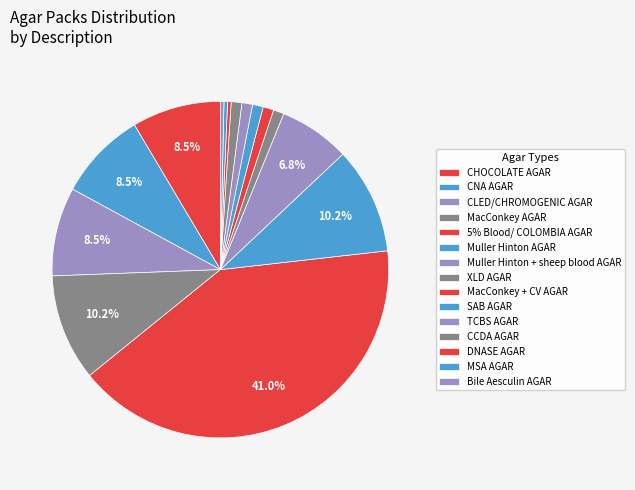

How many segments does this pie chart have?

15